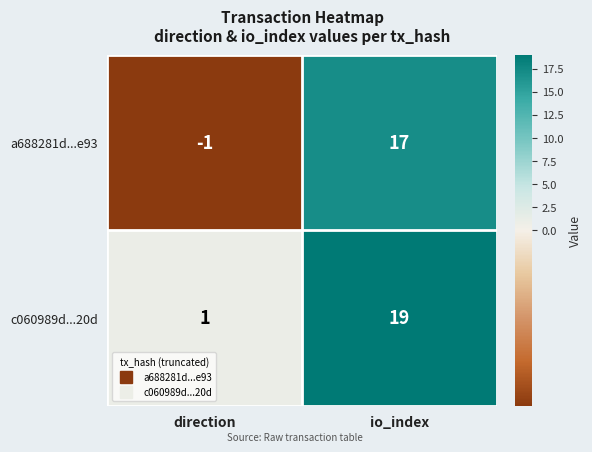

What is the sum of the a688281d...e93 values at io_index and direction?

16